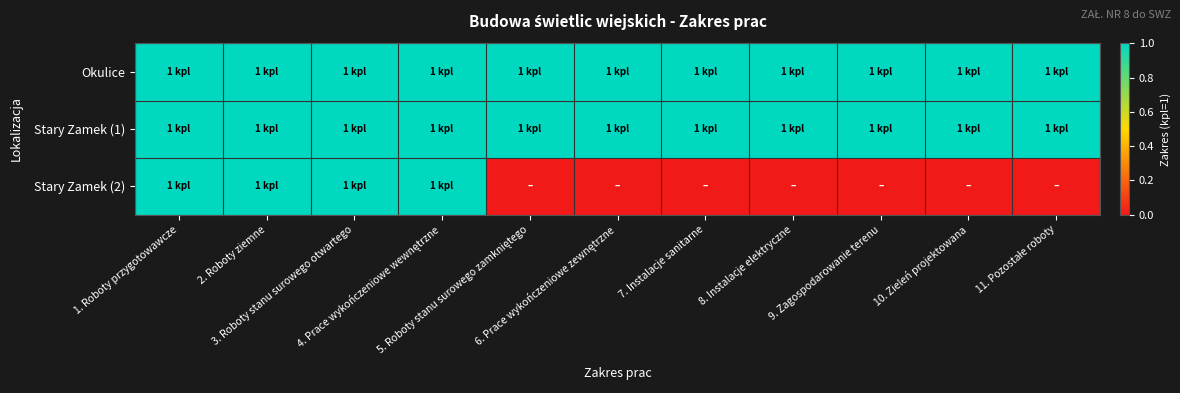

At 3. Roboty stanu surowego otwartego, list the series in order from largest to smallest.

Okulice, Stary Zamek (1), Stary Zamek (2)